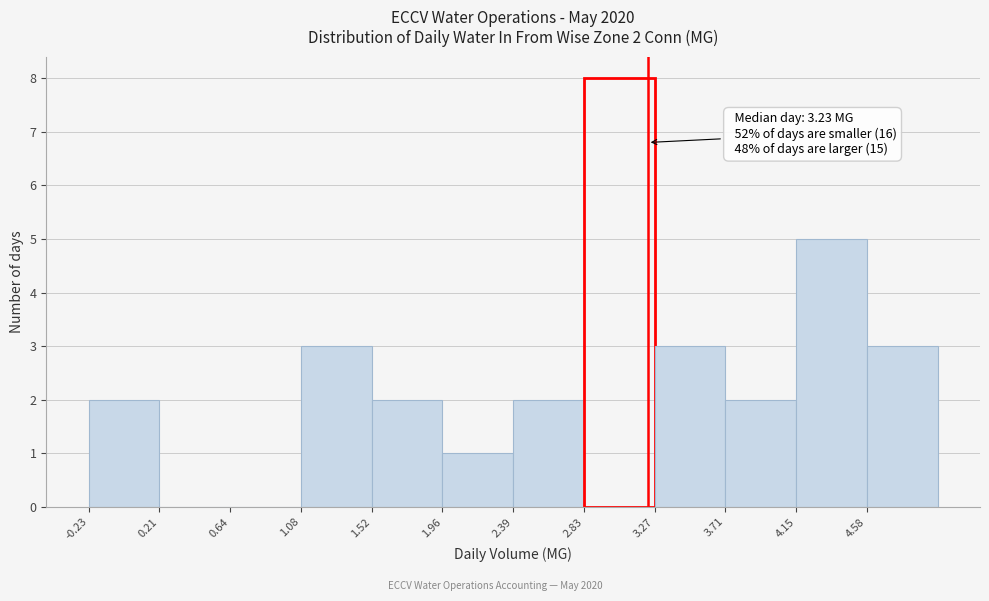

Over which range of the x-axis is the bar tallest?

2.85 to 3.25